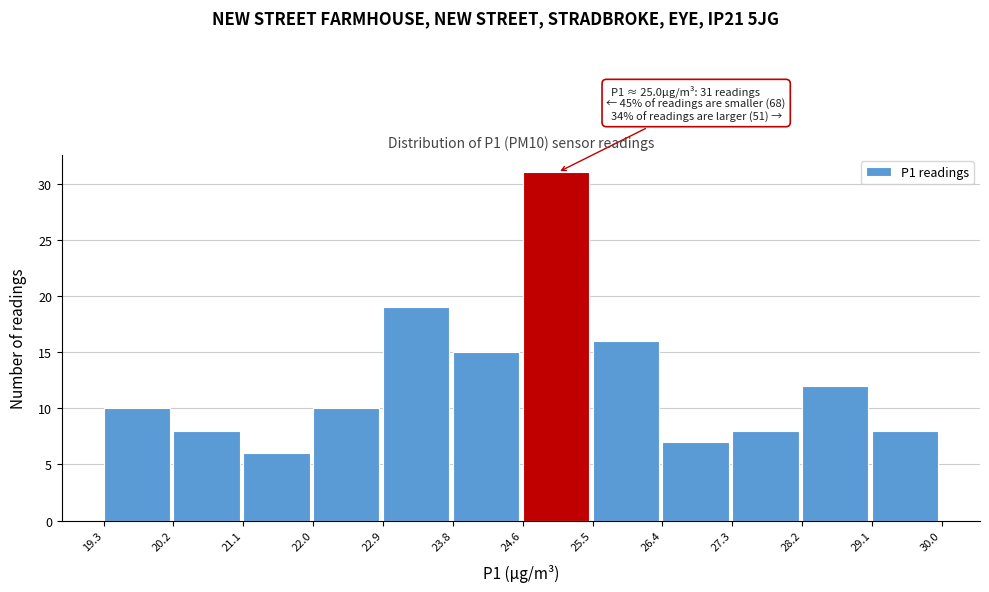

Which range on the x-axis has the tallest bar?

24.6 to 25.5